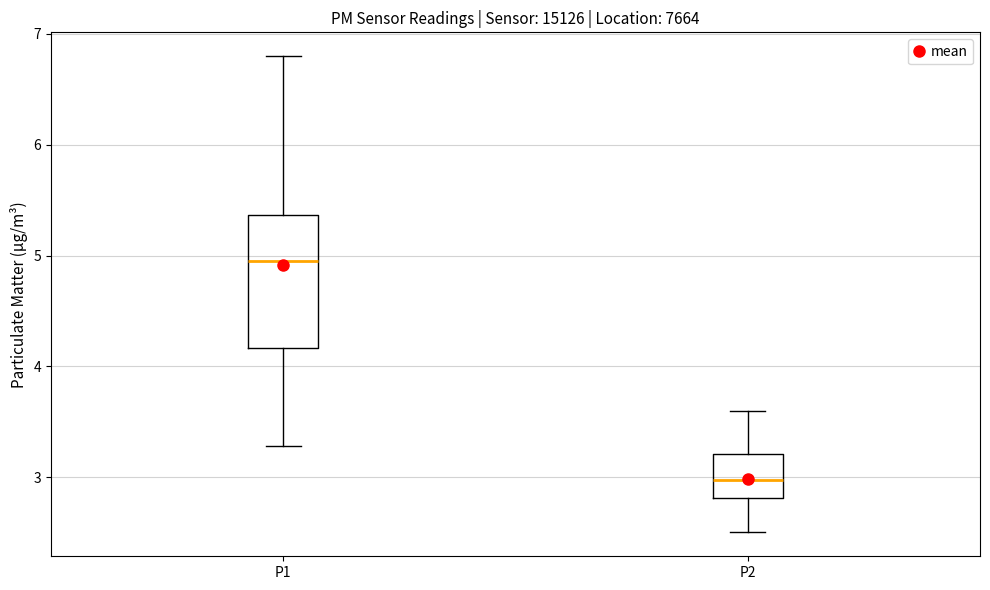

Reading left to right, transcribe this box plot: for each box, give where its median line is, the range the box spans, and where its two whiskers end, as read against the y-axis. The values are not printed on the chart, so give them approximately, as read against the axis.

P1: median 5.0, box 4.2 to 5.4, whiskers 3.3 to 6.8
P2: median 3.0, box 2.8 to 3.2, whiskers 2.5 to 3.6